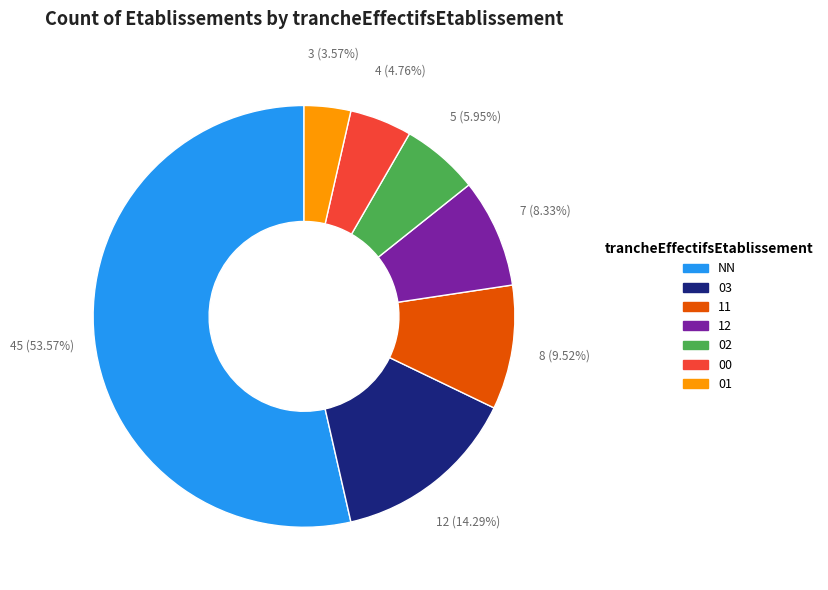

Does 01 account for over 50% of the chart?

No